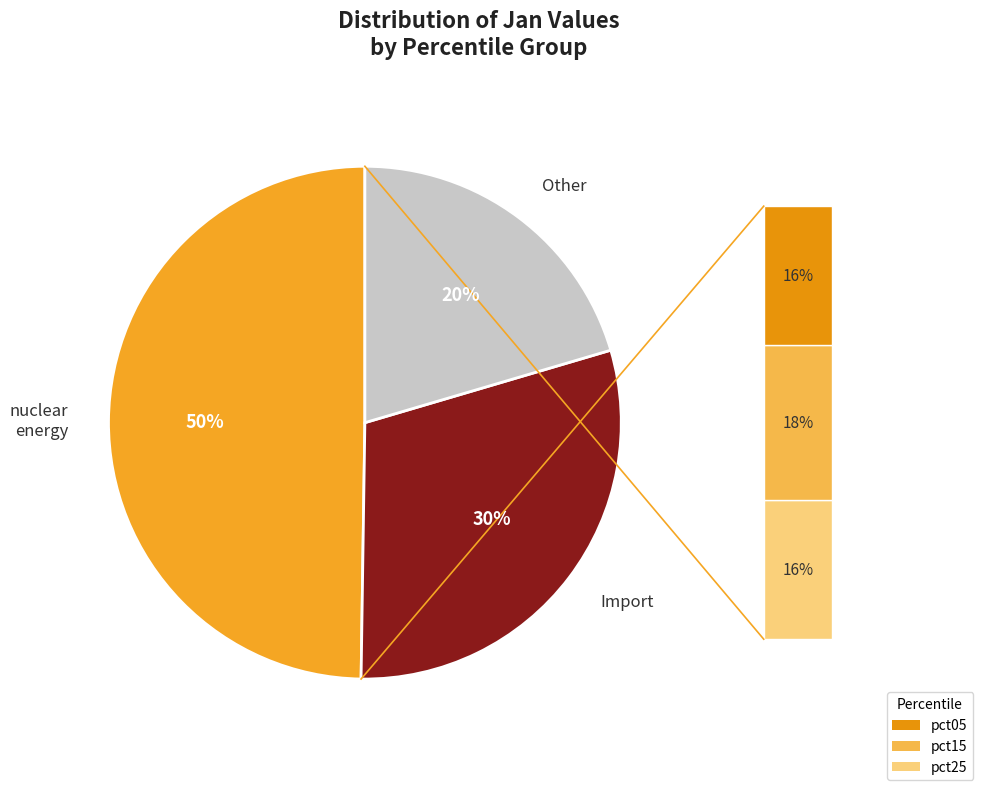

Is there any slice that represents more than half of the pie?

No